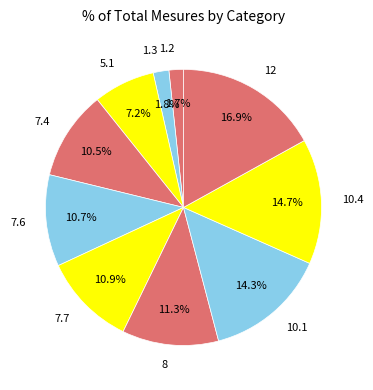

The 1.2 slice represents 2% of the pie. True or false?

True